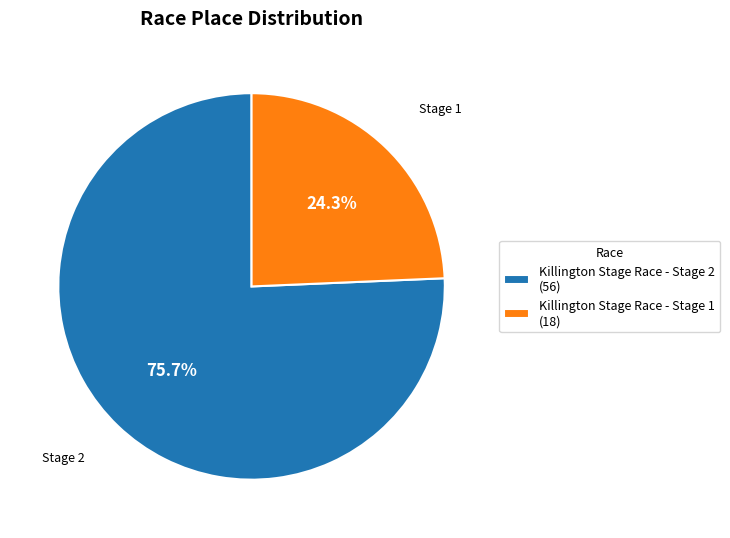

How many slices are in this pie chart?

2